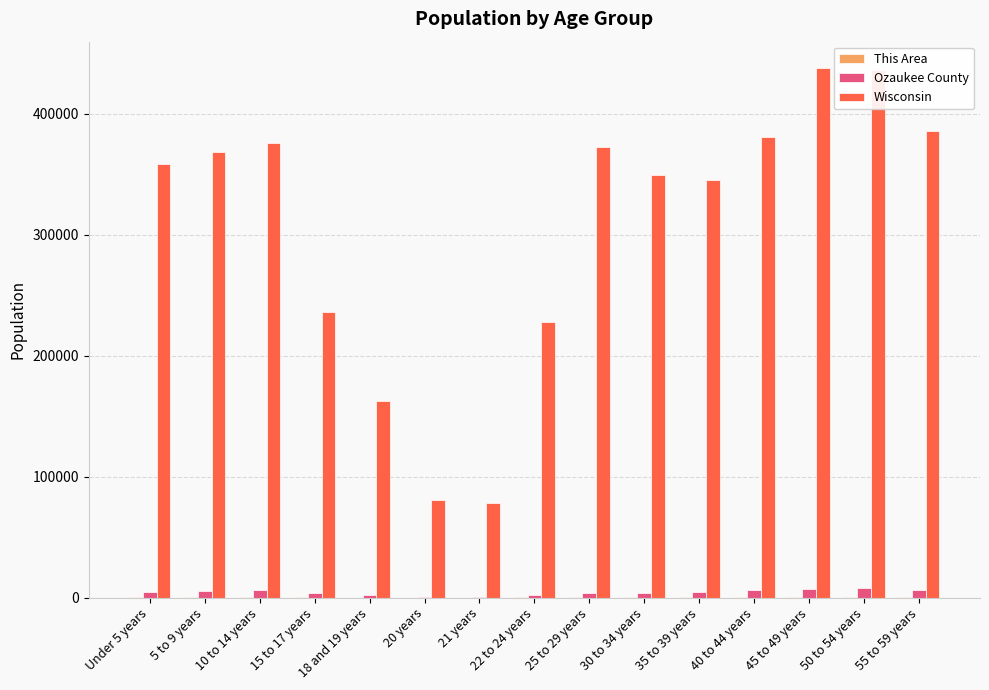

The value of Wisconsin at 5 to 9 years is 536849. True or false?

False